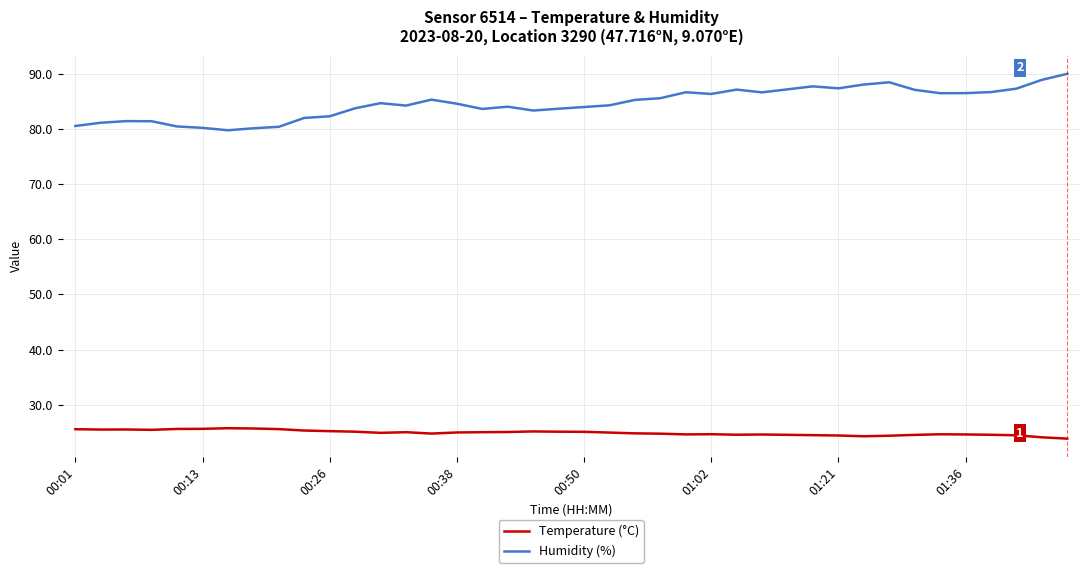

Which series has the largest total across all categories?

Humidity (%)